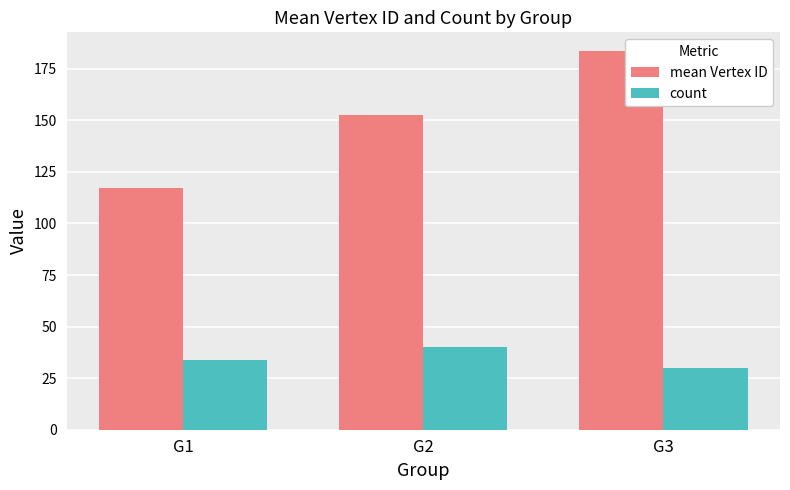

At which category is the sum across all series the highest?

G3